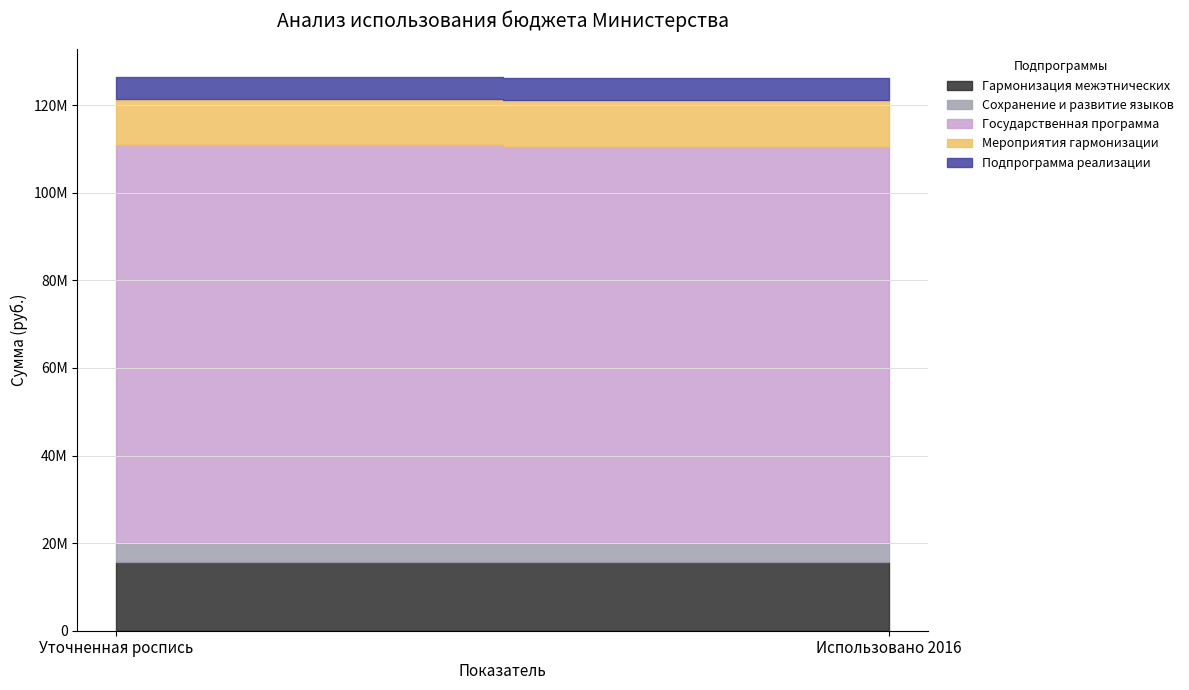

Rank the categories by Государственная программа value from lowest to highest.

Использовано 2016, Уточненная роспись